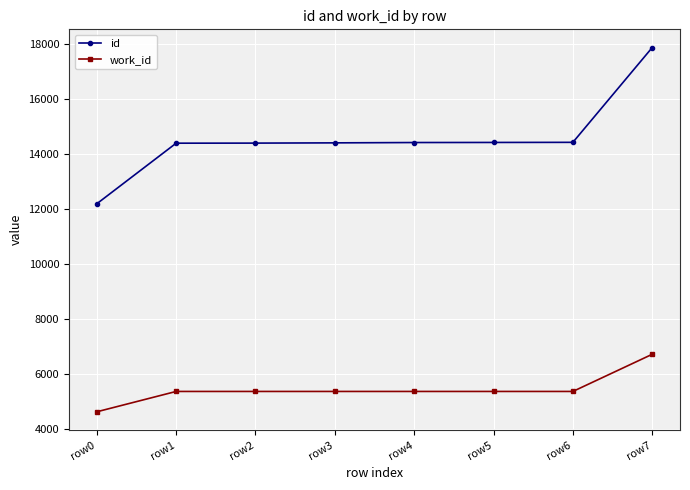

What is the sum of the work_id values at row4 and row5?

10732